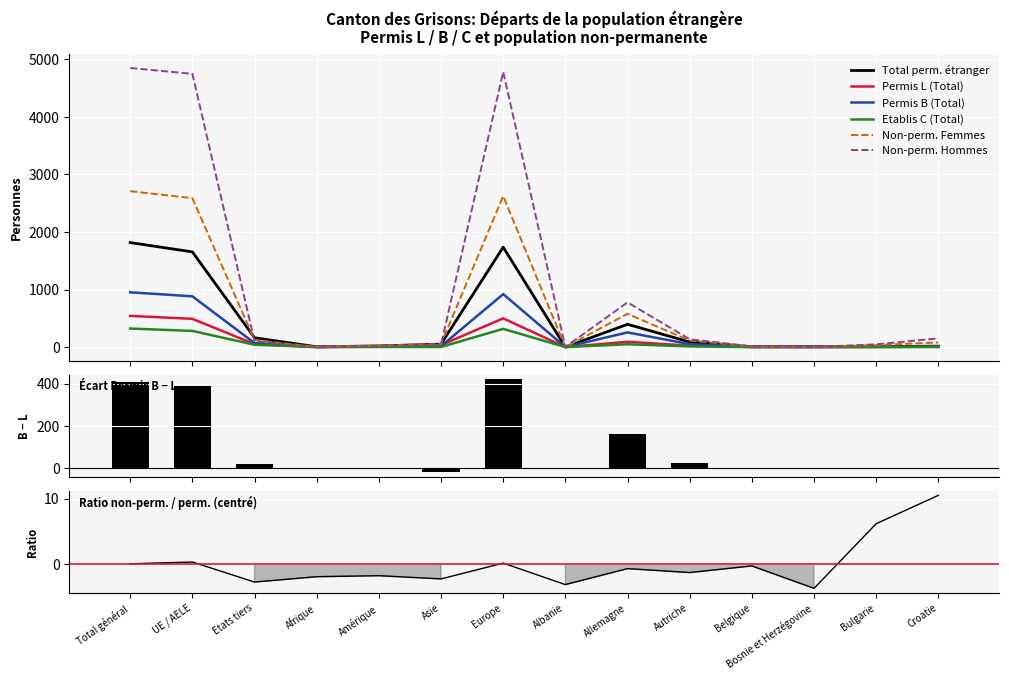

At which category is the sum across all series the highest?

Total général